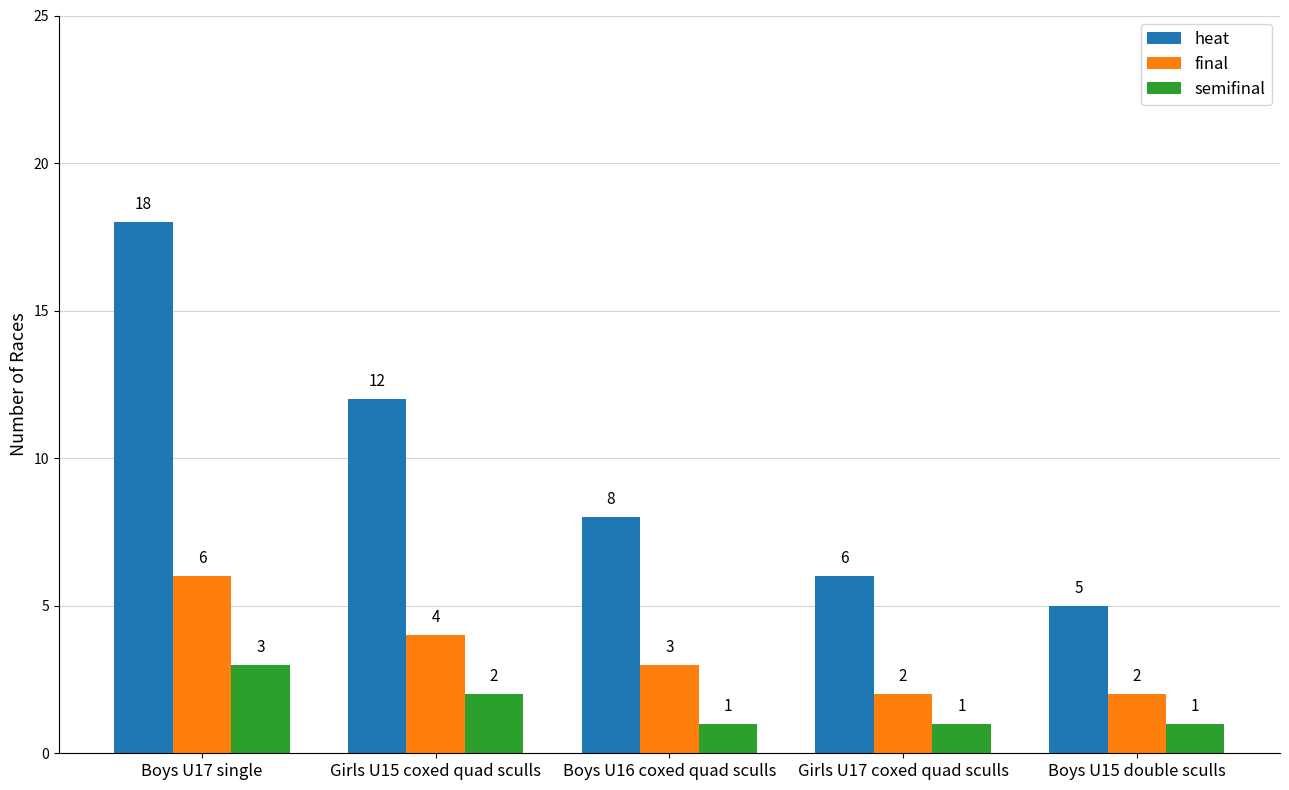

Reading left to right, list all the values displayed in this chart.

heat: Boys U17 single=18	Girls U15 coxed quad sculls=12	Boys U16 coxed quad sculls=8	Girls U17 coxed quad sculls=6	Boys U15 double sculls=5
final: Boys U17 single=6	Girls U15 coxed quad sculls=4	Boys U16 coxed quad sculls=3	Girls U17 coxed quad sculls=2	Boys U15 double sculls=2
semifinal: Boys U17 single=3	Girls U15 coxed quad sculls=2	Boys U16 coxed quad sculls=1	Girls U17 coxed quad sculls=1	Boys U15 double sculls=1